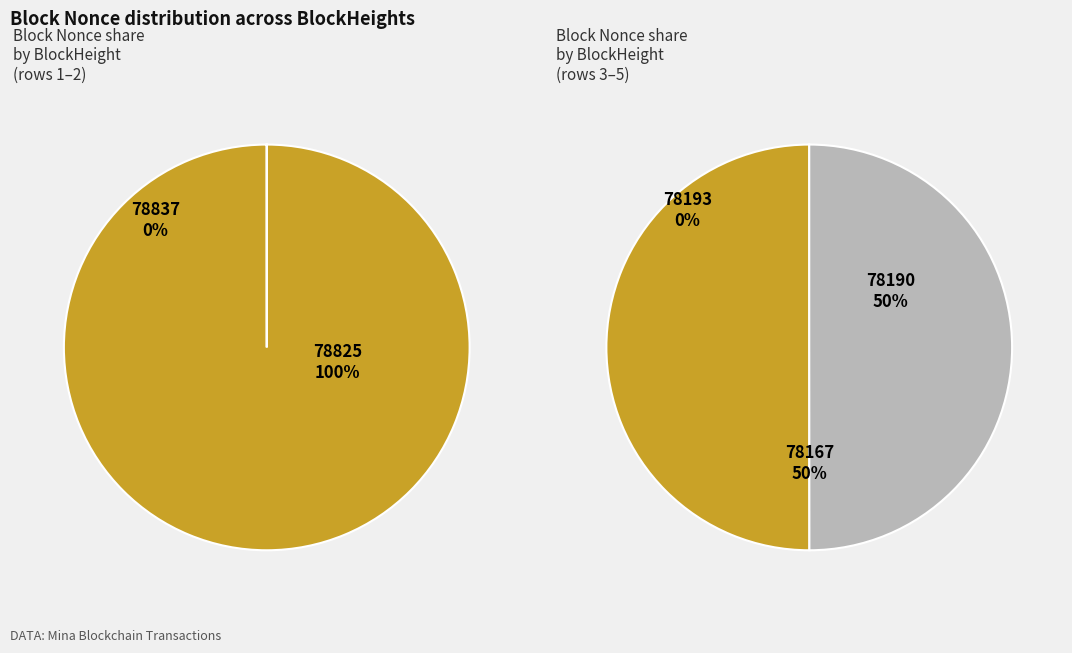

Which category has the smallest portion of the pie?

78193